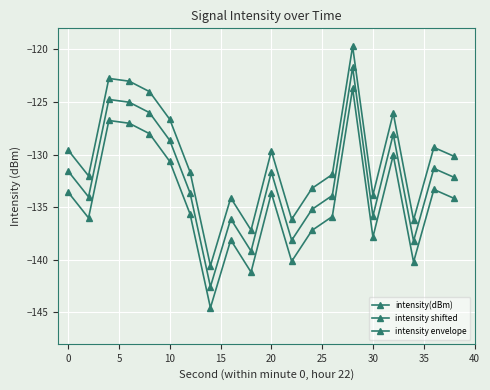

Count the number of data series in this chart.

3